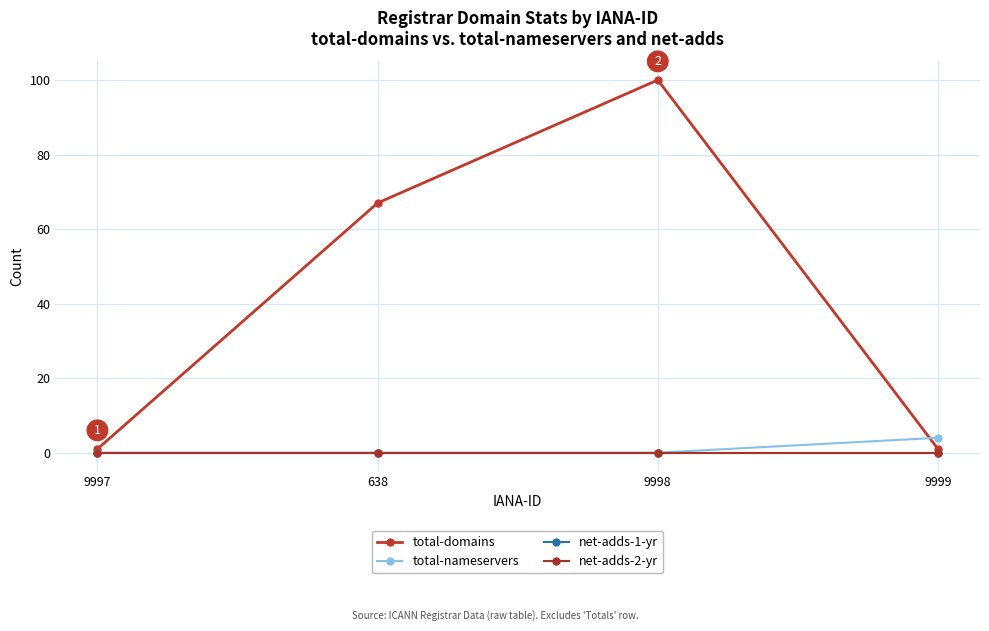

Is this an area chart (filled region under the line)?

No